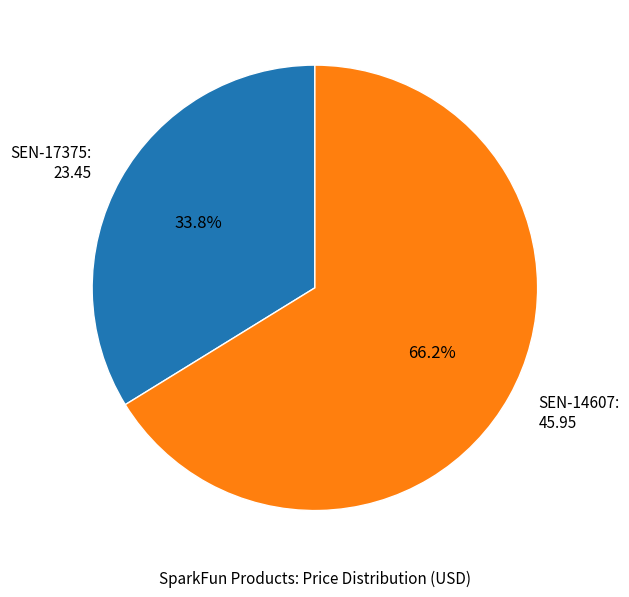

Approximately how many times larger is the value at SEN-17375 compared to SEN-14607?

0.5